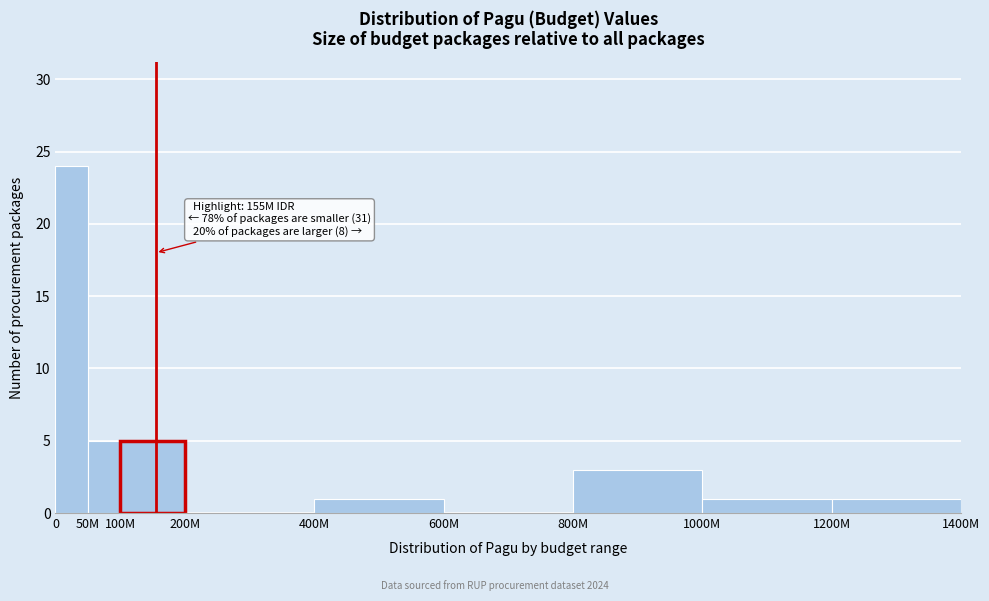

Reading right to left, transcribe all the data shown in this chart.

1200M=1	1000M=1	800M=3	600M=0	400M=1	200M=0	100M=5	50M=5	0=24